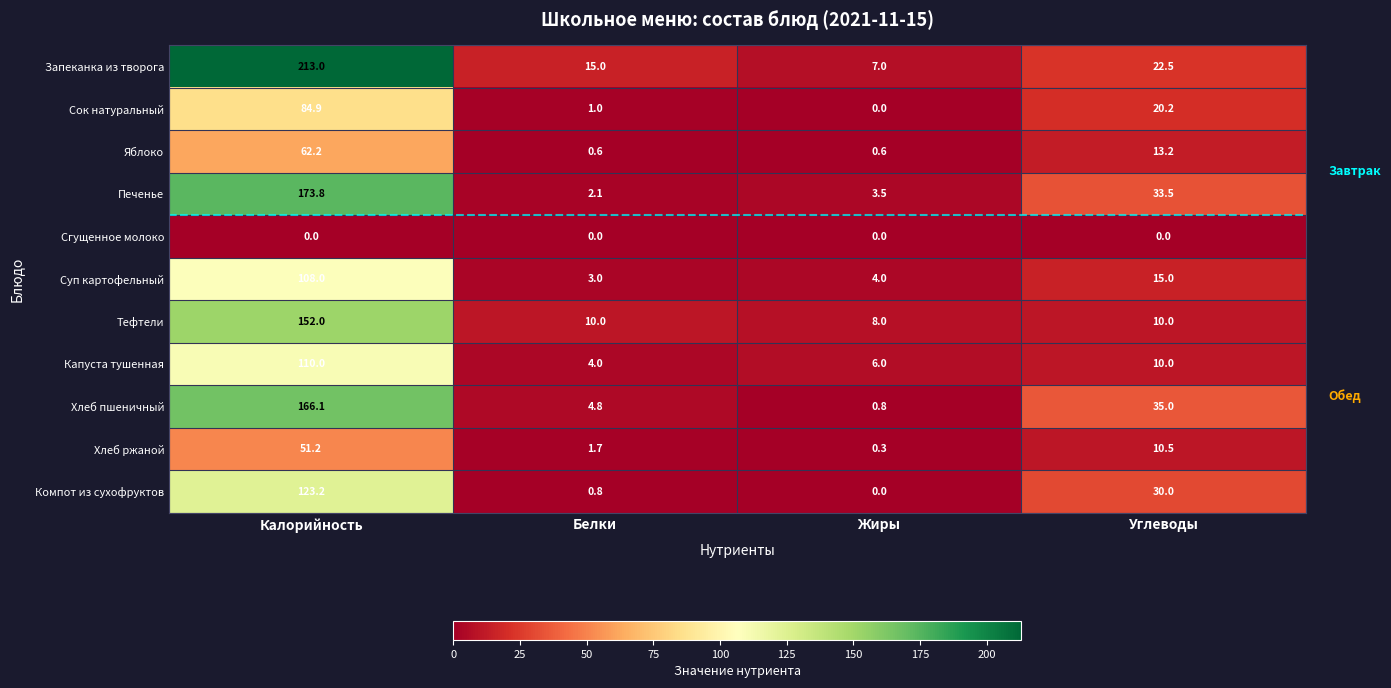

Which series has the largest range (max minus min)?

Запеканка из творога